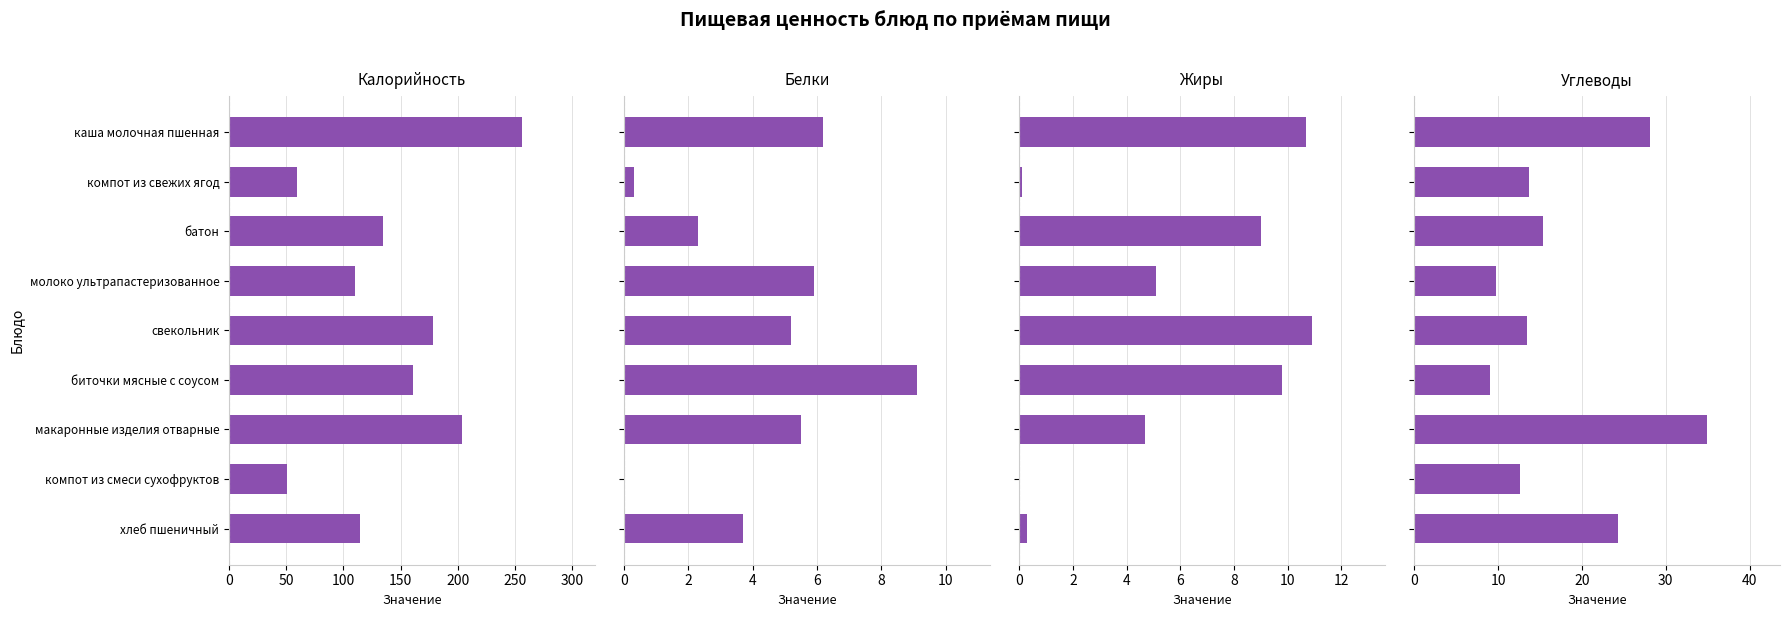

True or false: Белки has a value of 4.2 at компот из смеси сухофруктов.

False